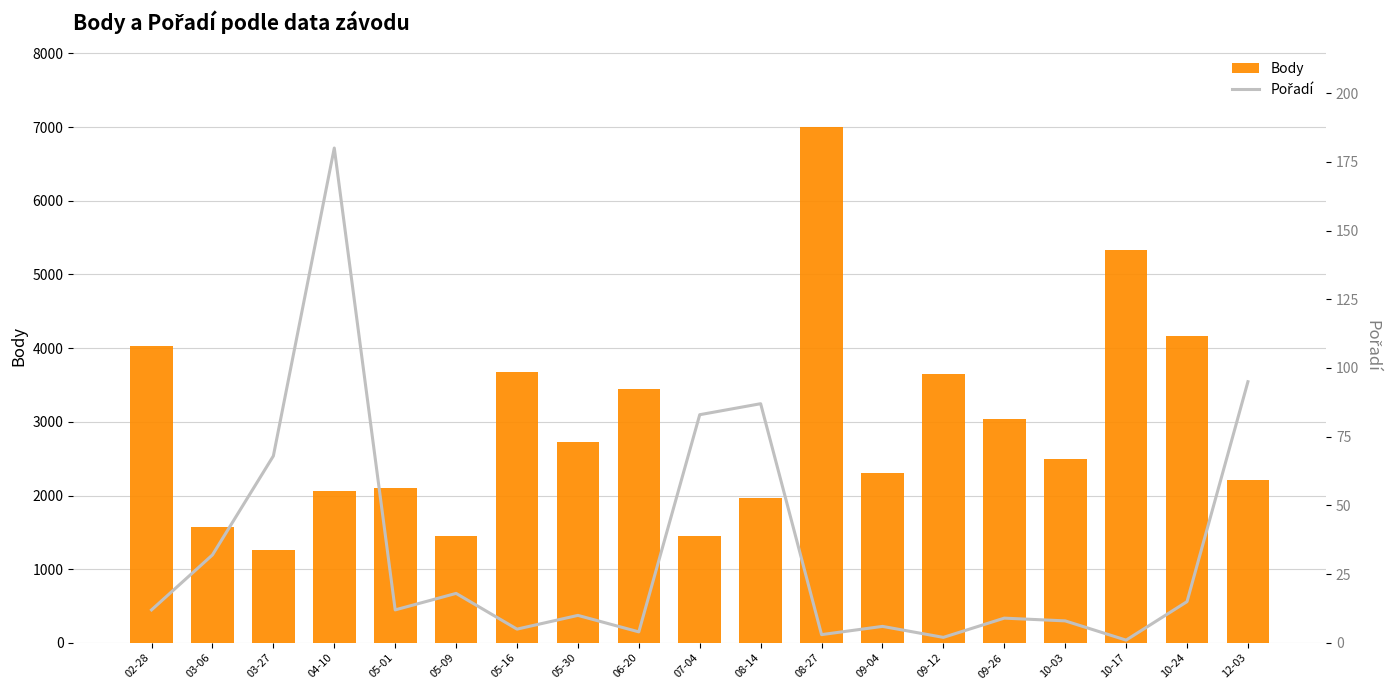

Rank the series at 04-10 from lowest to highest value.

Pořadí, Body